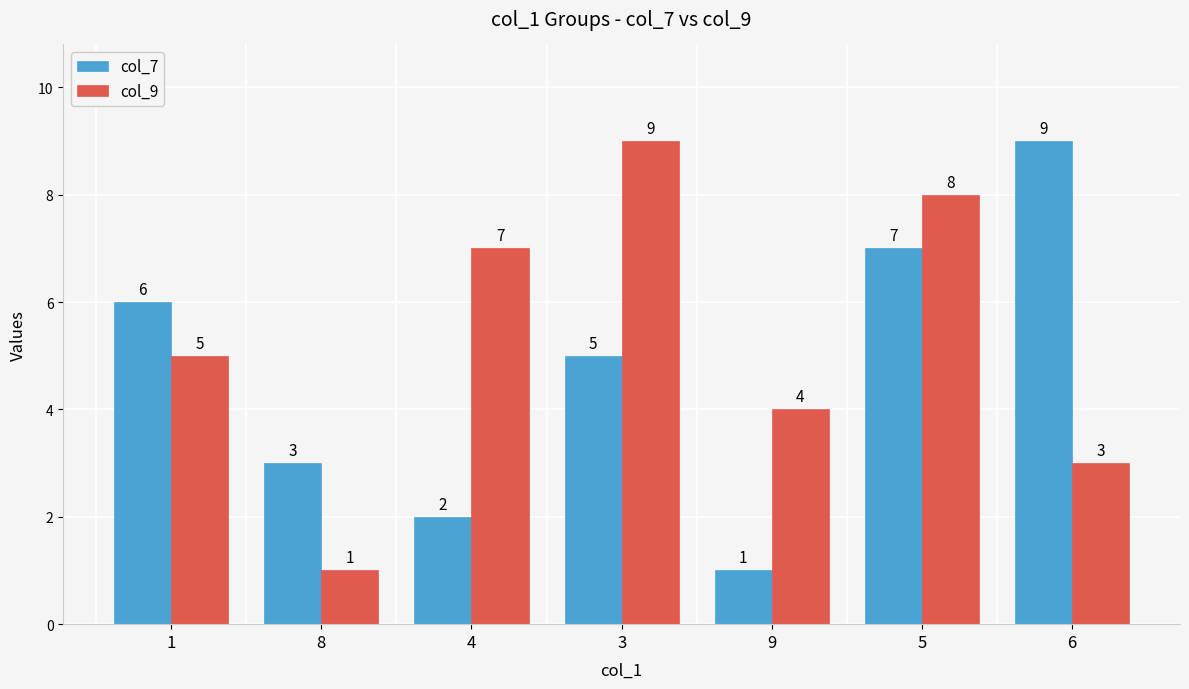

Is the value of col_9 at 3 greater than the value of col_7 at 1?

Yes